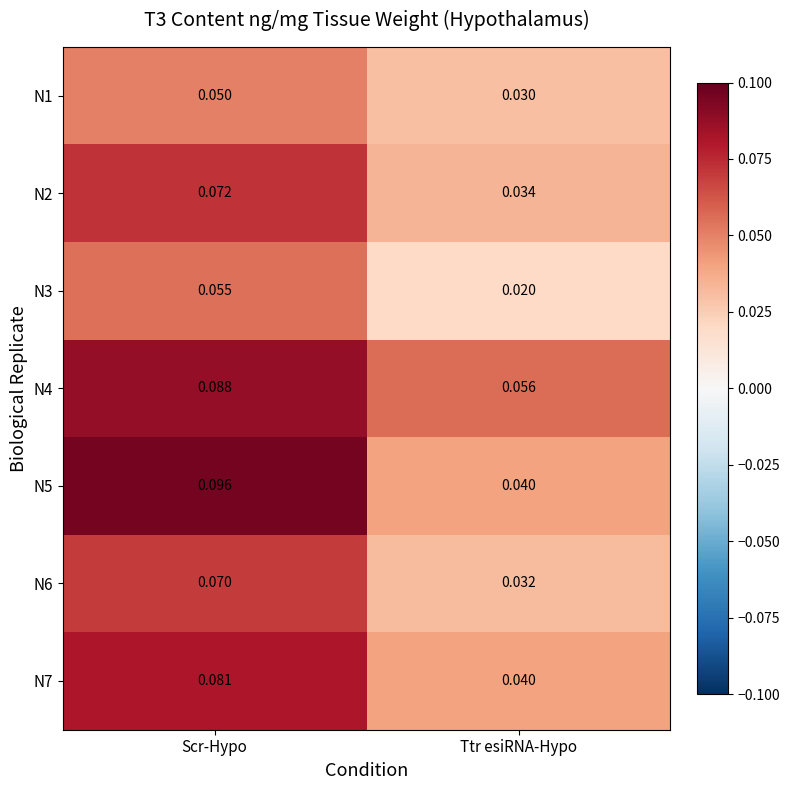

Is the value of N6 at Ttr esiRNA-Hypo greater than the value of N7 at Scr-Hypo?

No